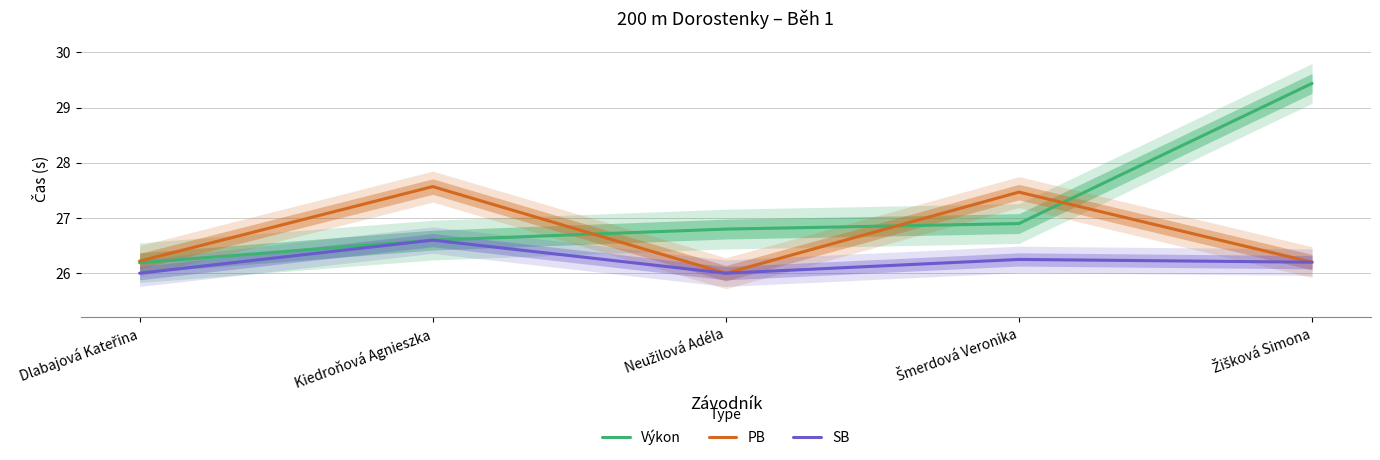

Which series has the largest range (max minus min)?

Výkon